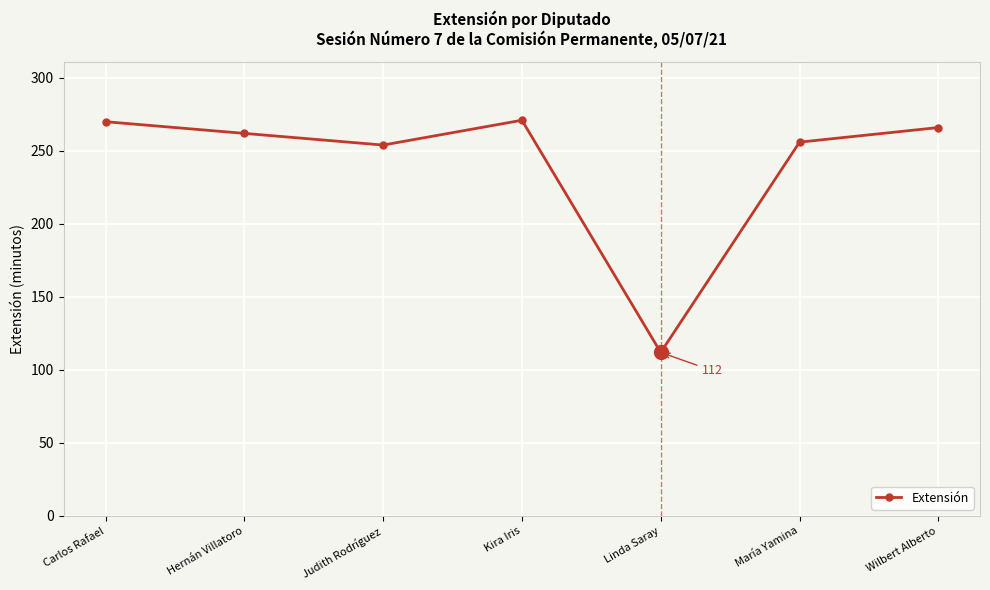

What is the label of the 6th point from the right?

Hernán Villatoro